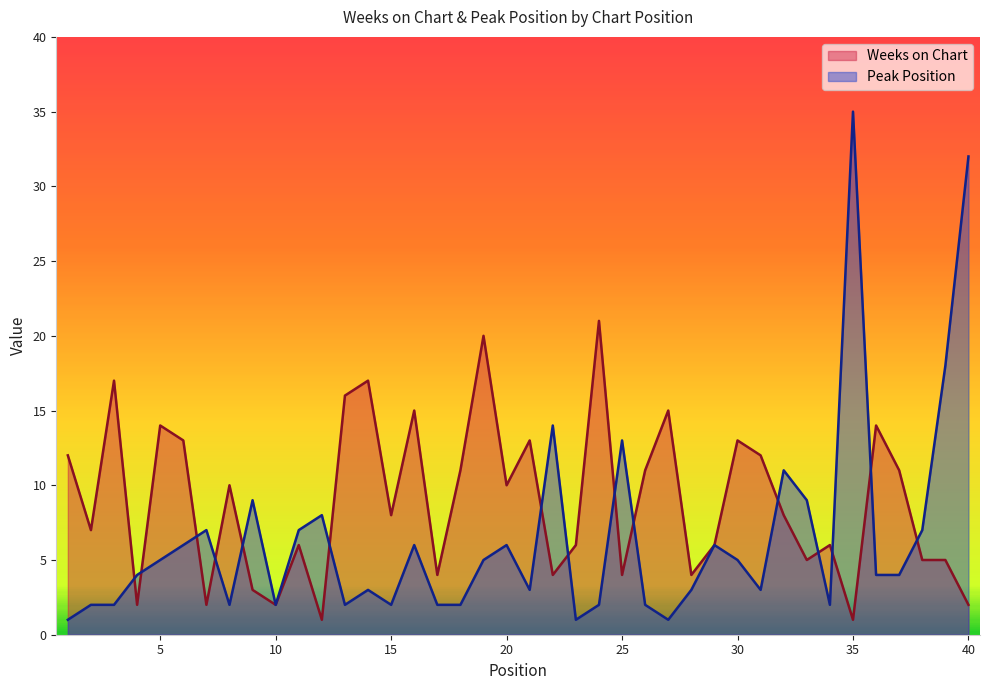

What is the sum of all Weeks on Chart values?

356